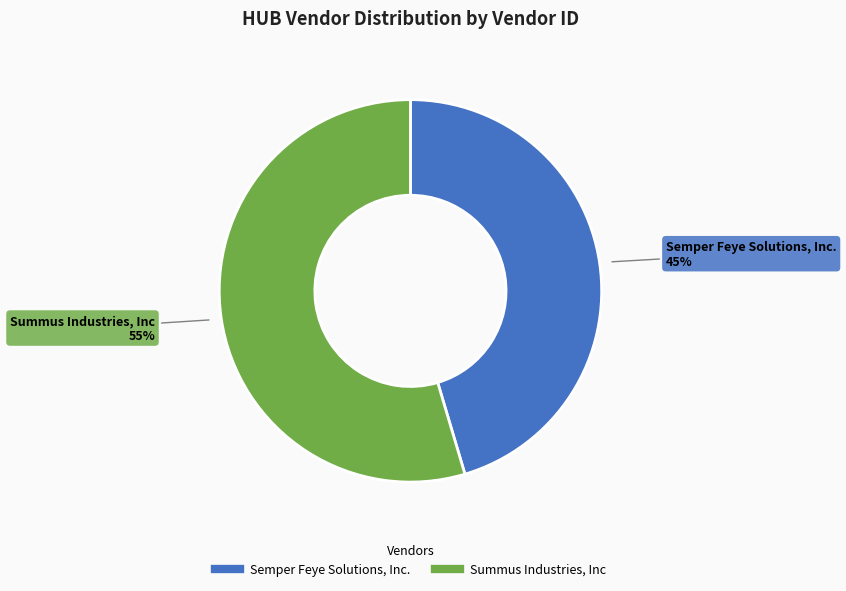

What is the smallest slice in the pie chart?

Semper Feye Solutions, Inc.